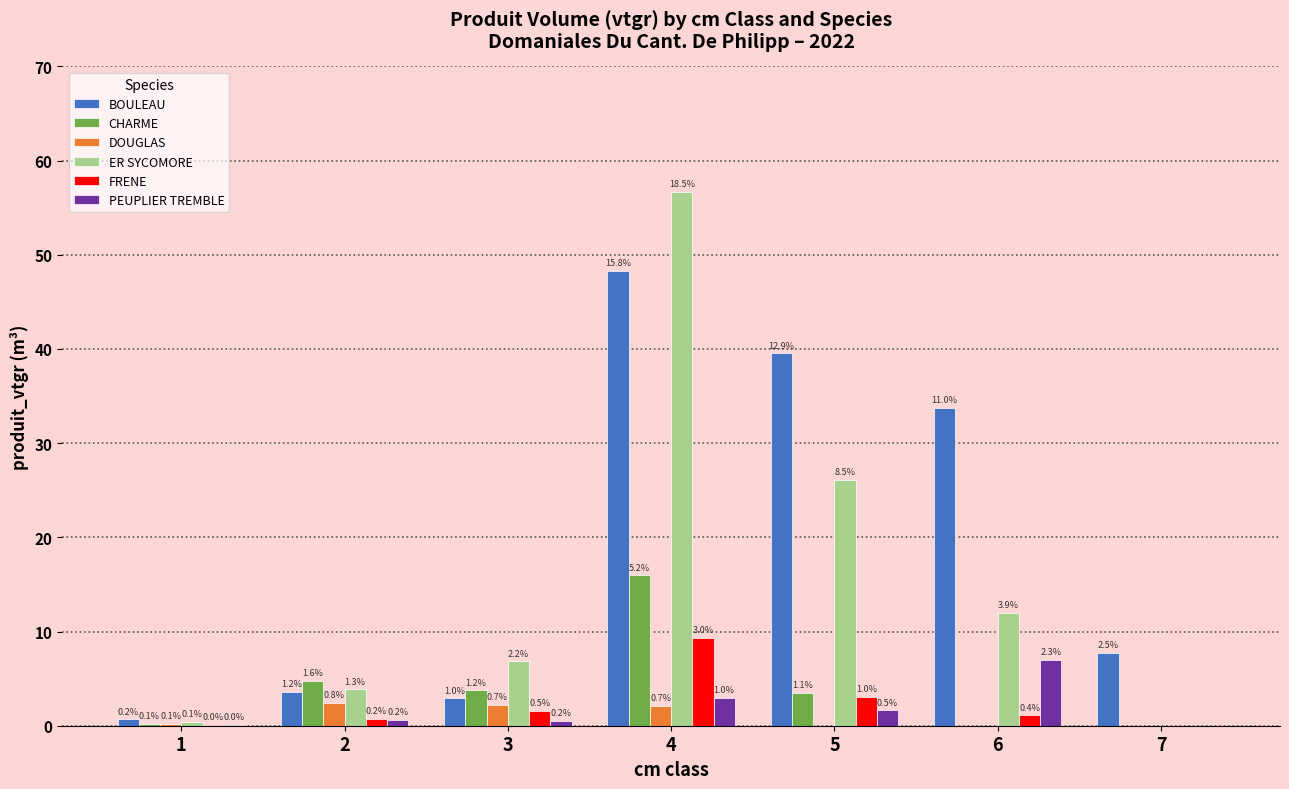

True or false: DOUGLAS has a value of 0.0 at 5.

True